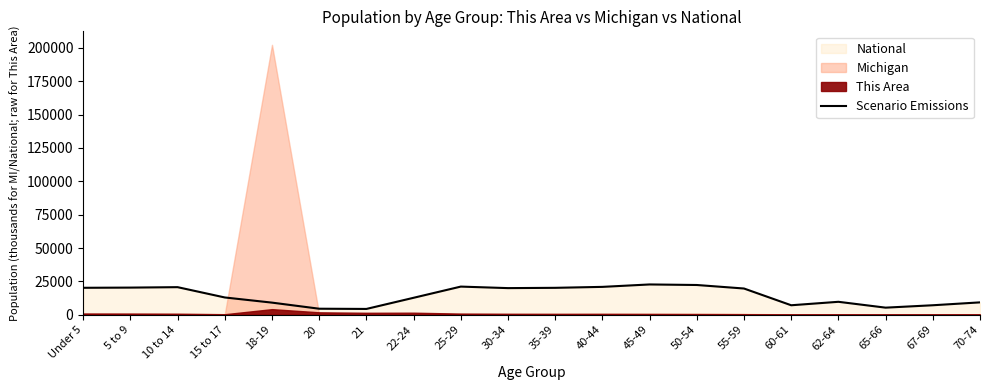

What is the sum of all values?

290191.0